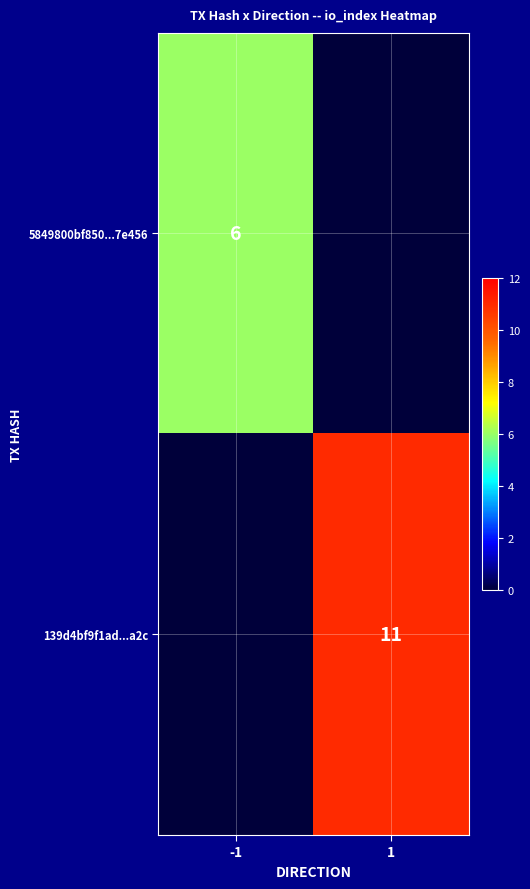

The value of 5849800bf850...7e456 at -1 is 6. True or false?

True